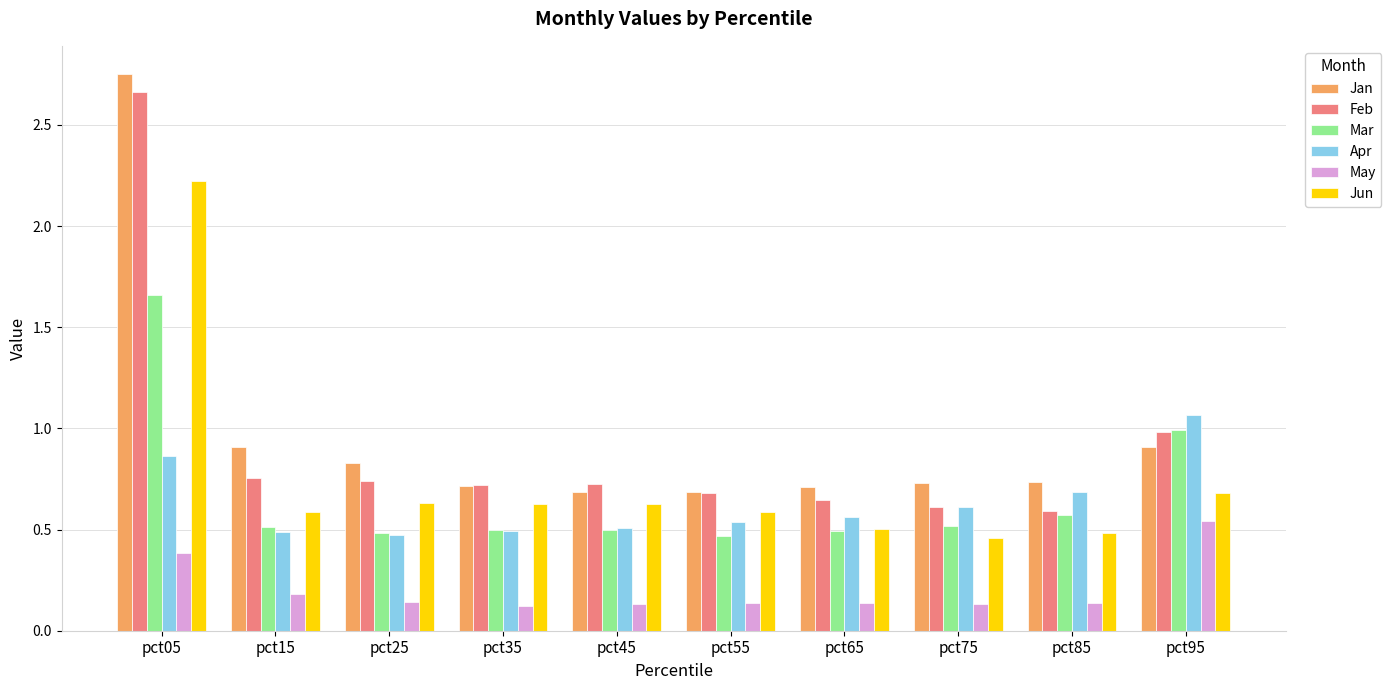

What is the difference between the highest and lowest values at pct05?

2.4